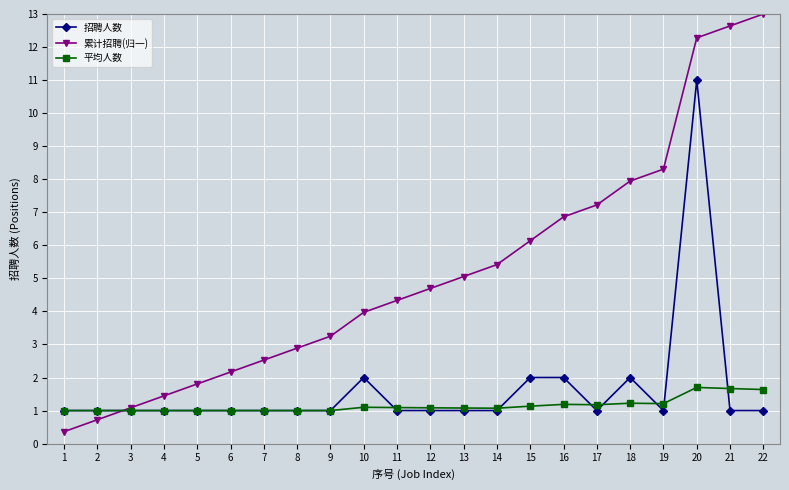

At which category does the chart reach its minimum across all series?

1